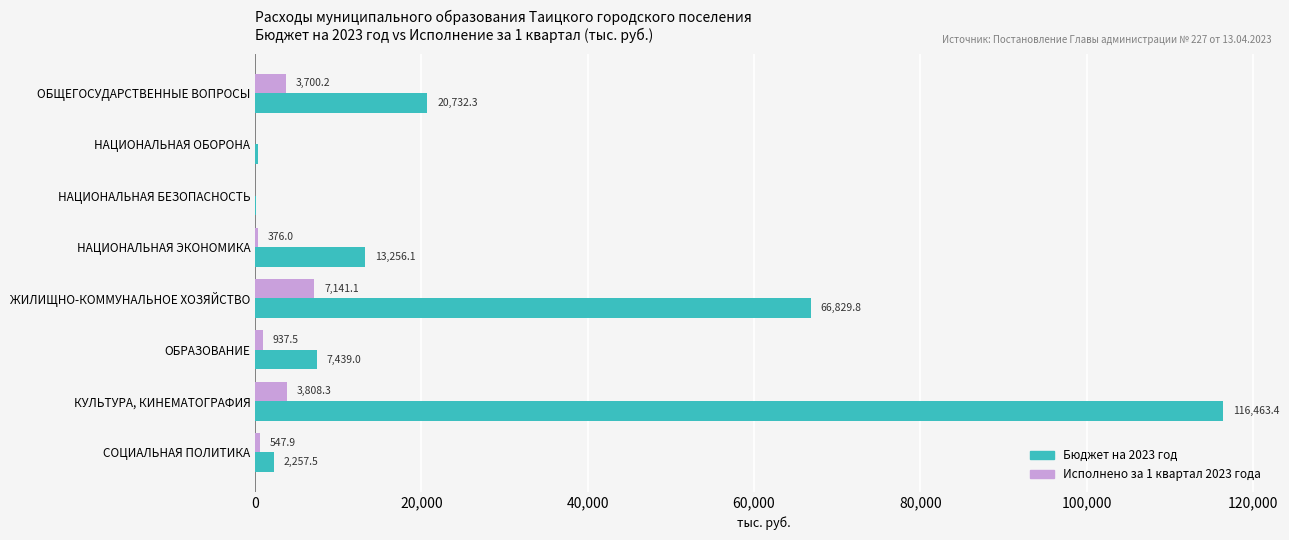

What is the highest value of the Исполнено за 1 квартал 2023 года series?

7141.1